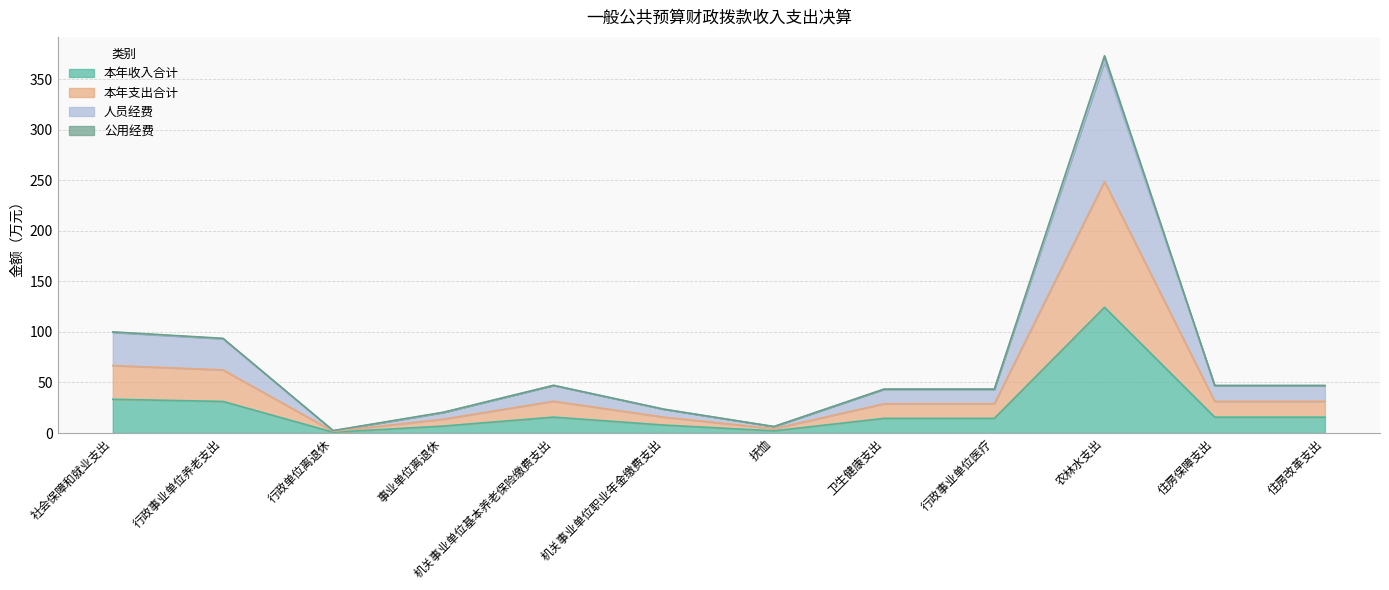

At which label does 本年收入合计 first exceed 15?

社会保障和就业支出